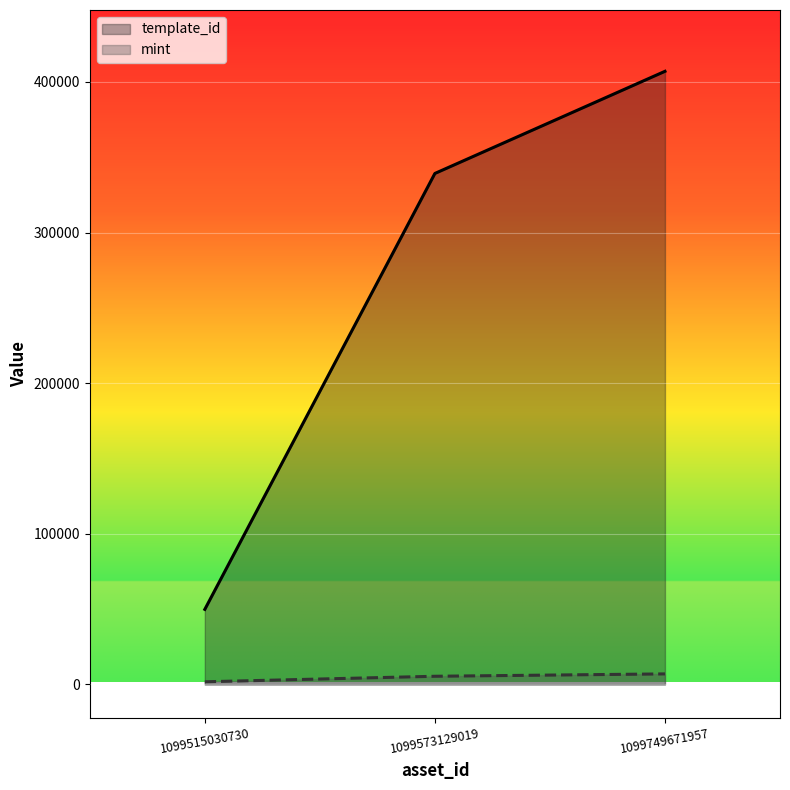

How many data points in template_id are above 339228?

1